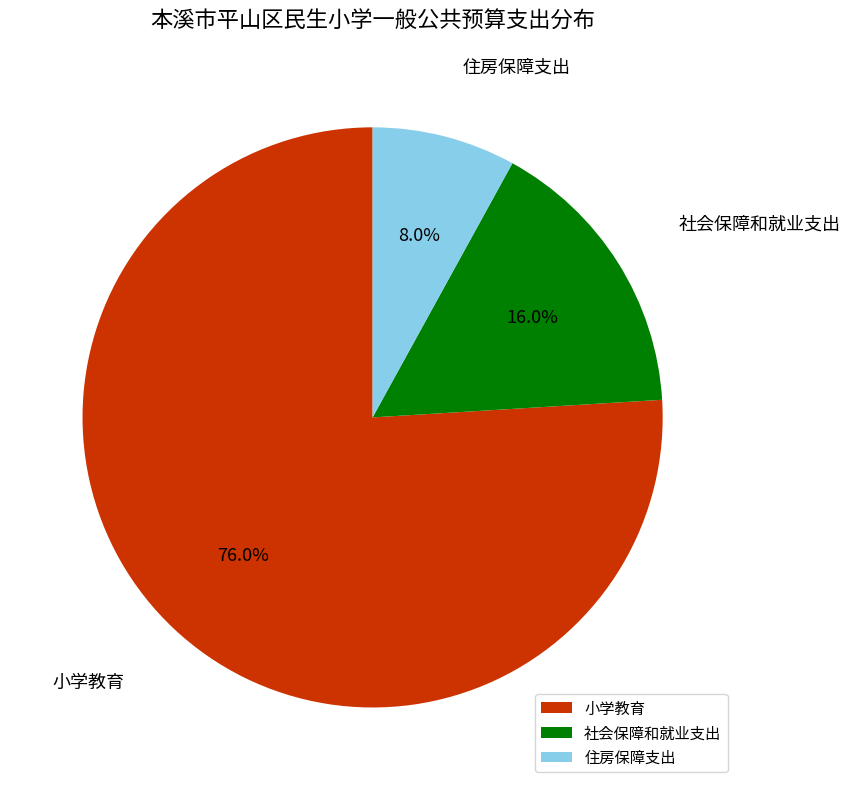

Which slice is the smallest?

住房保障支出